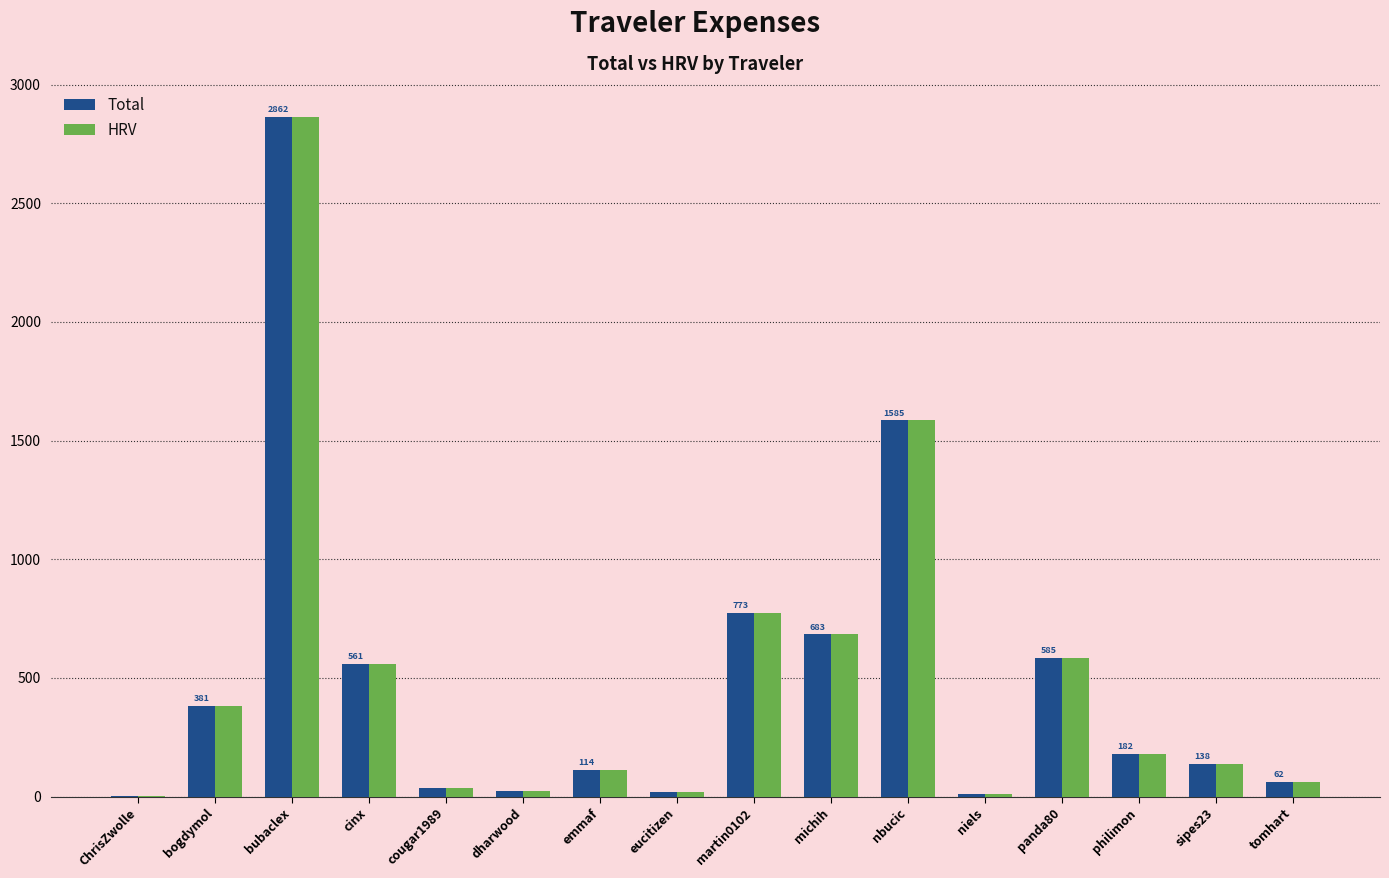

Is the value of Total at sipes23 greater than the value of HRV at nbucic?

No